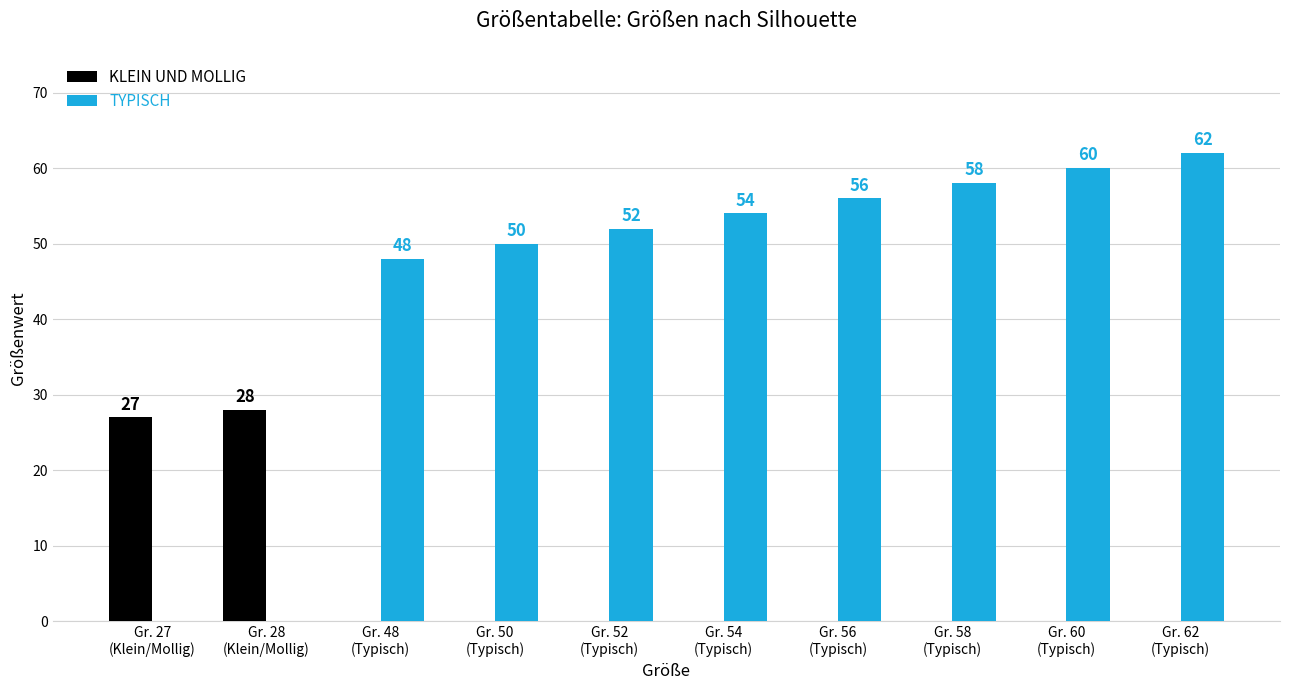

Which series has the largest total across all categories?

TYPISCH